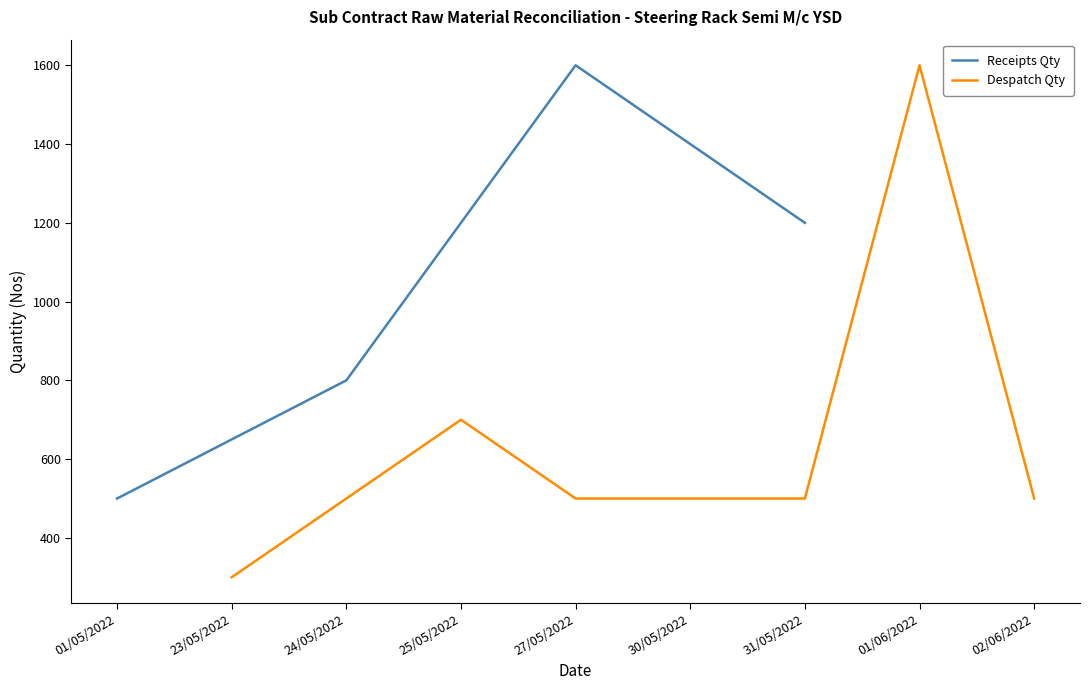

How many points are higher than both their immediate neighbors (excluding endpoints)?

1